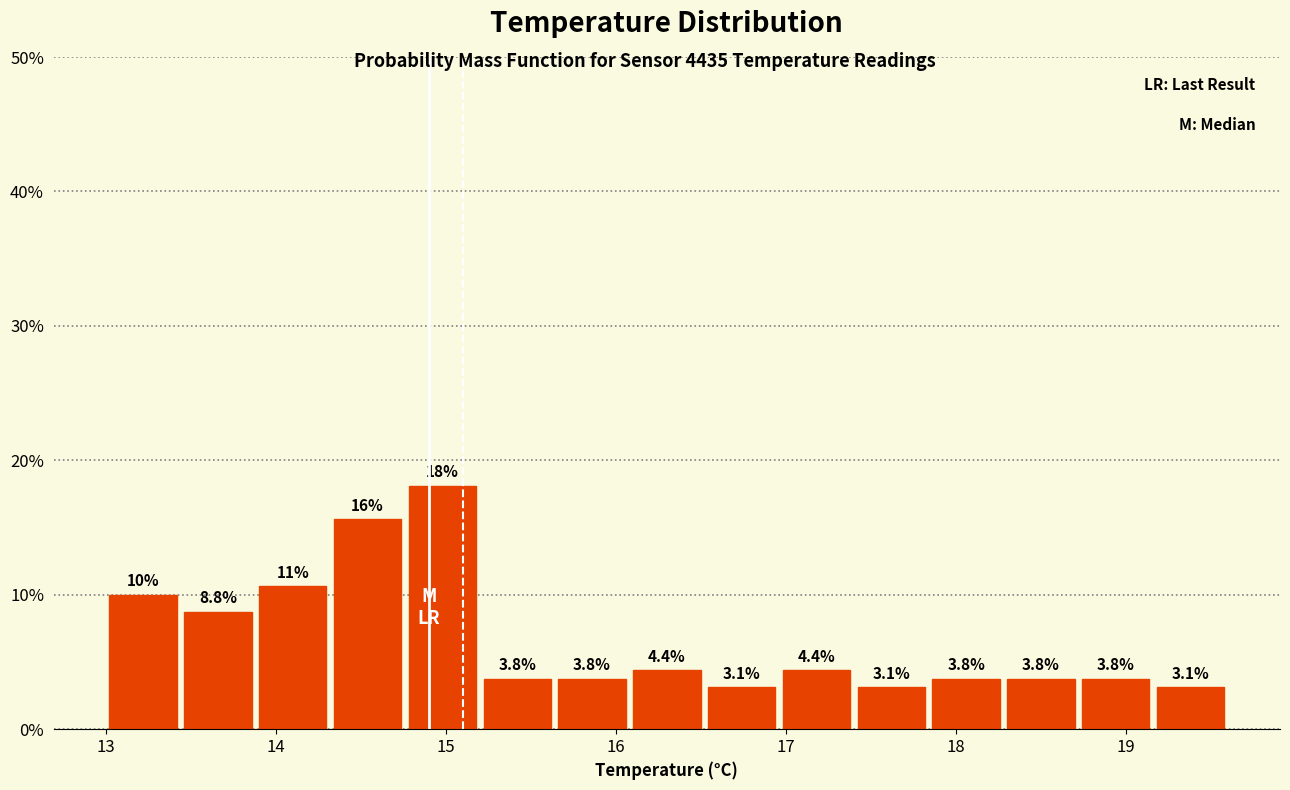

Which range on the x-axis has the tallest bar?

14.76 to 15.20